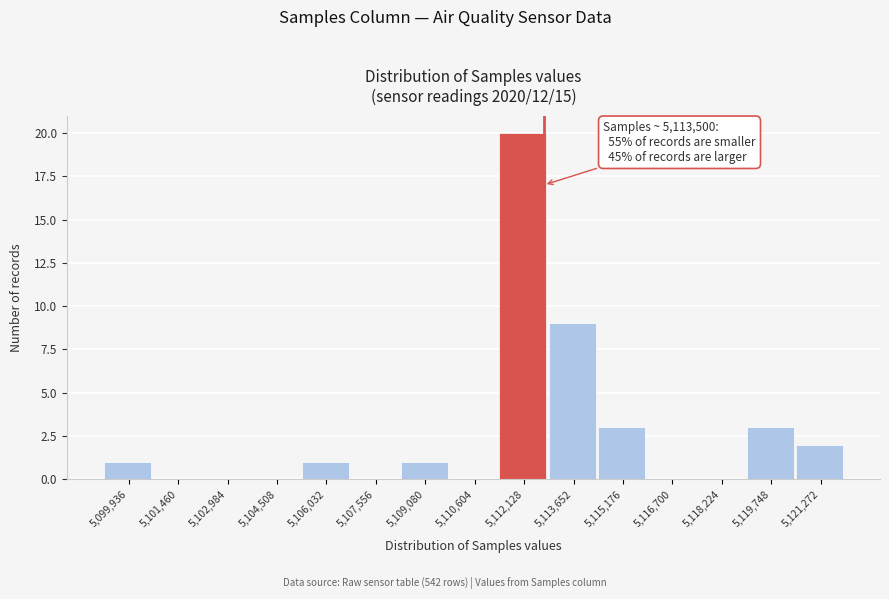

Reading left to right, transcribe all the data shown in this chart.

5,099,936=1	5,101,460=0	5,102,984=0	5,104,508=0	5,106,032=1	5,107,556=0	5,109,080=1	5,110,604=0	5,112,128=20	5,113,652=9	5,115,176=3	5,116,700=0	5,118,224=0	5,119,748=3	5,121,272=2